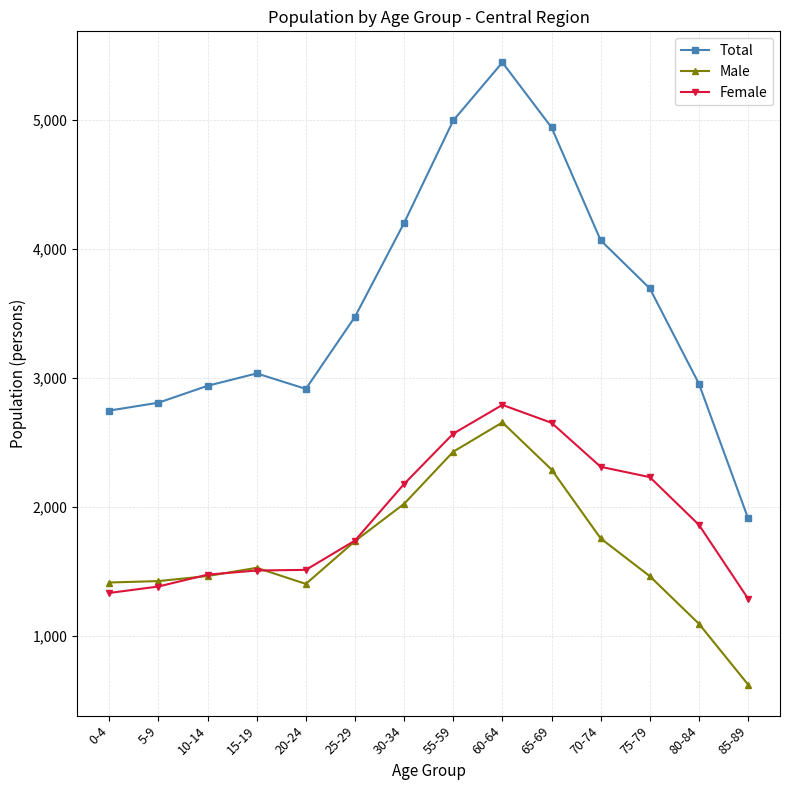

What is the average value of the Female series?

1916